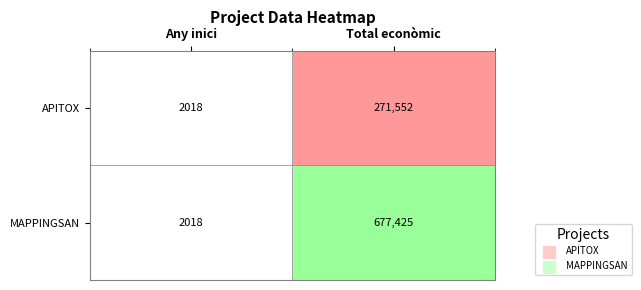

What is the difference between the MAPPINGSAN values at Total econòmic and Any inici?

675407